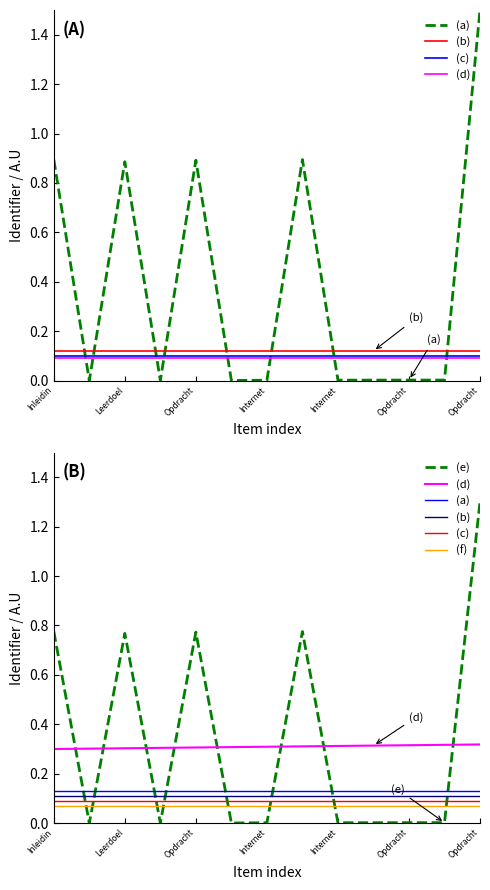

True or false: (a) has a value of 0.1 at Opdracht.

True